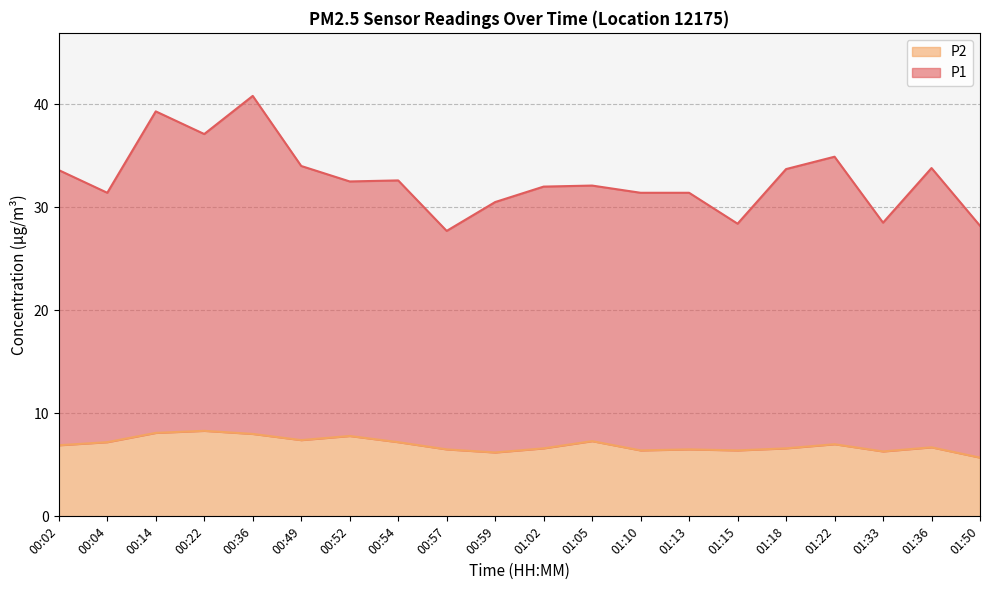

Which category has the lowest value in the P2 series?

01:50